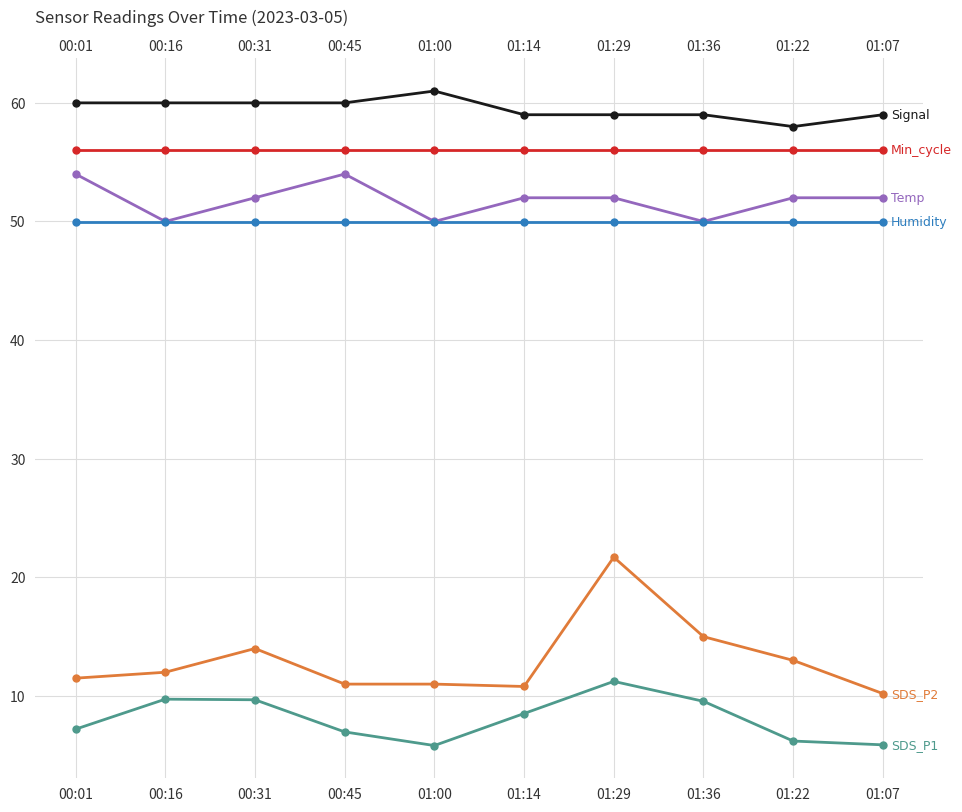

Is the value of Signal at 00:45 greater than the value of Temp at 01:00?

Yes